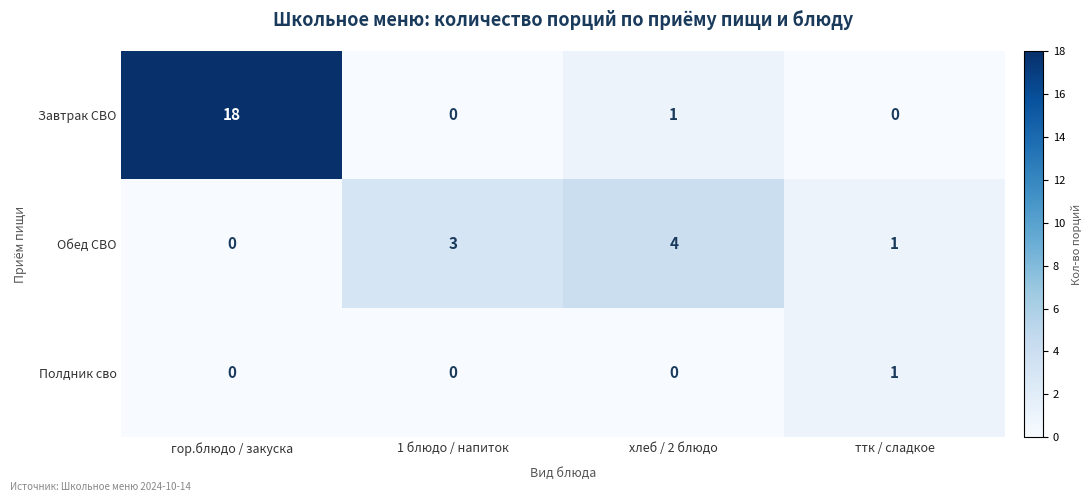

Count the Обед СВО values in the range 1 to 4.

3